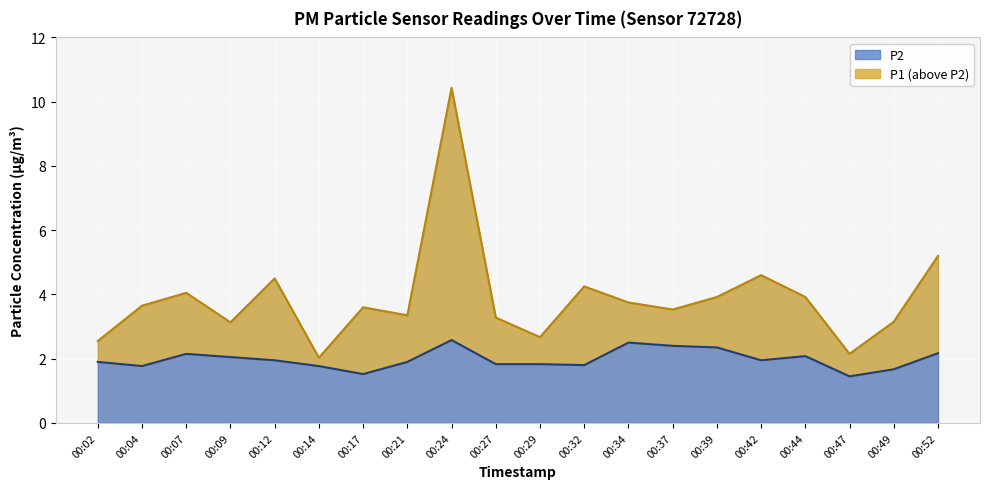

True or false: P2 has a value of 1.8 at 00:04.

True